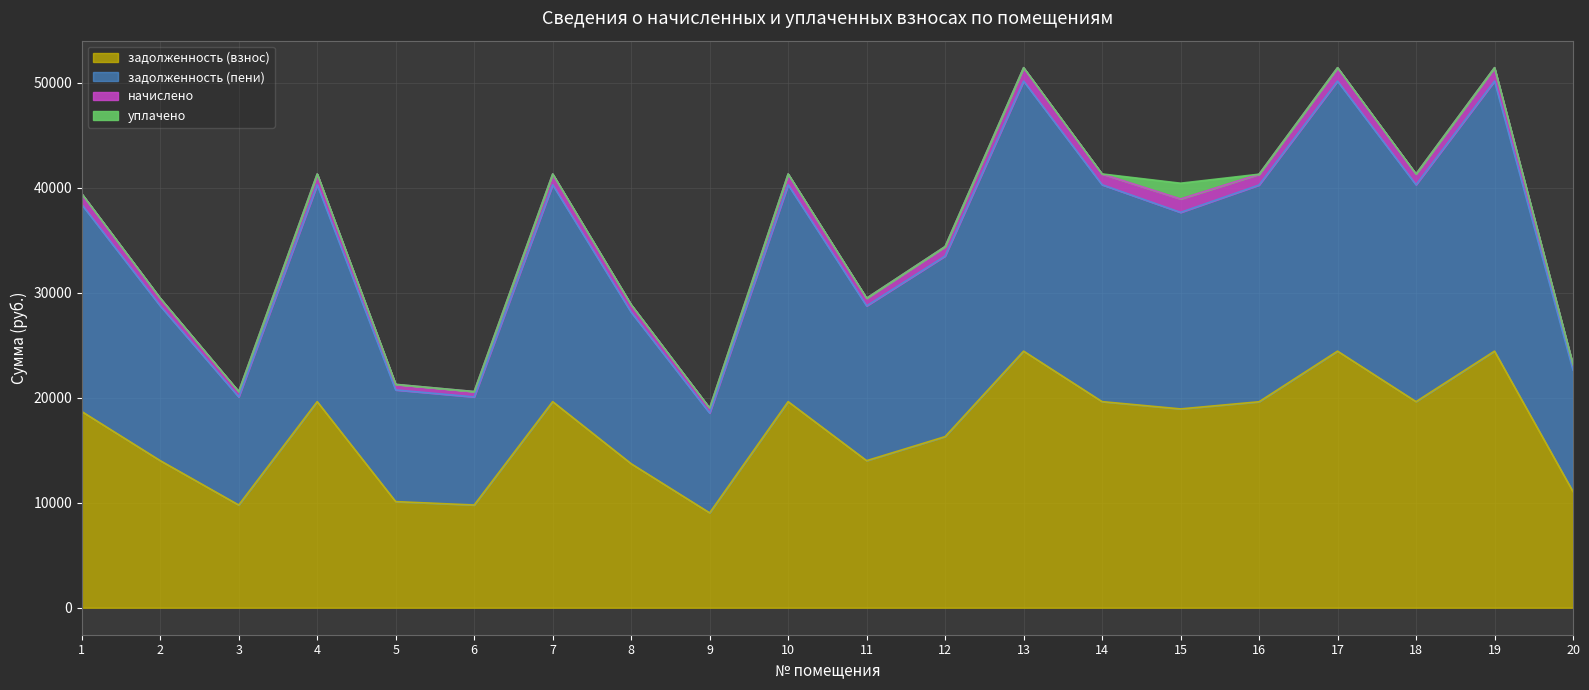

Which has a higher value, 17 or 3?

17